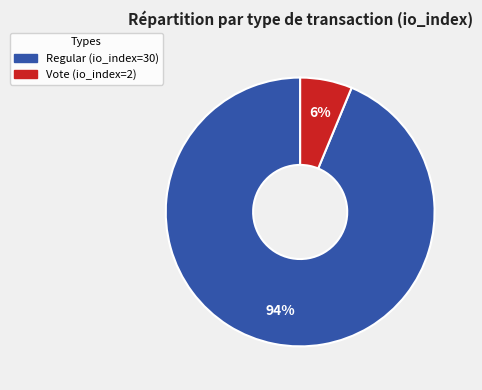

To the nearest percent, what is the average slice percentage?

50%